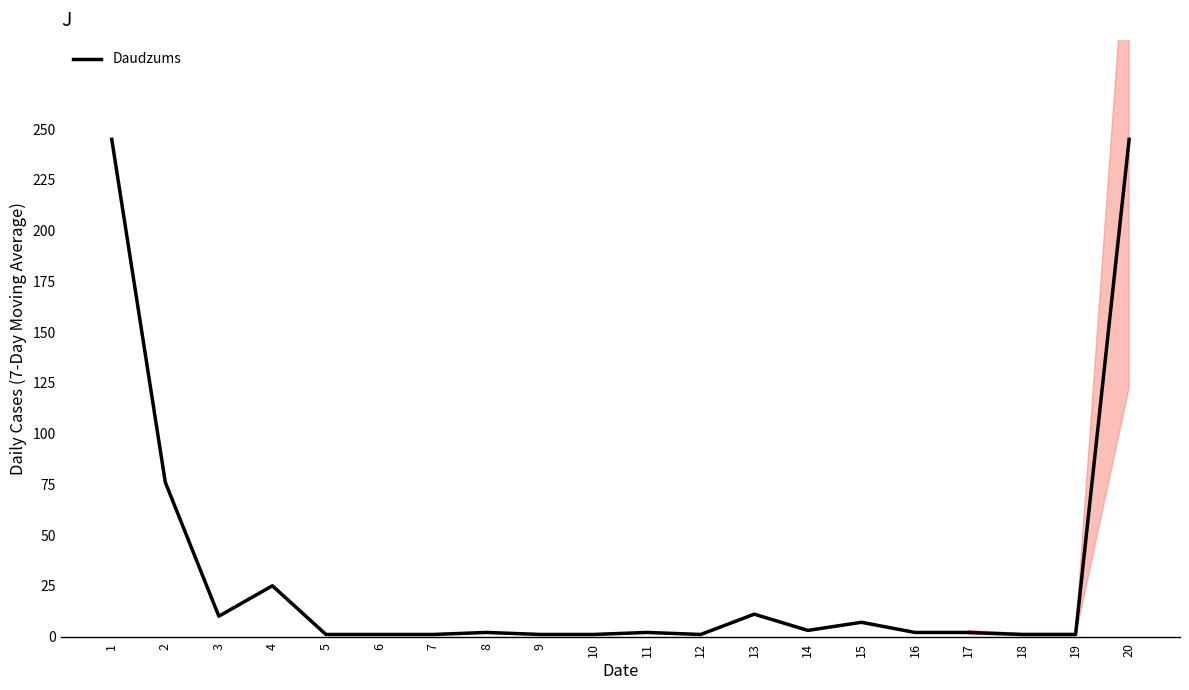

Reading right to left, extract all data points from this chart.

245	1	1	2	2	7	3	11	1	2	1	1	2	1	1	1	25	10	76	245